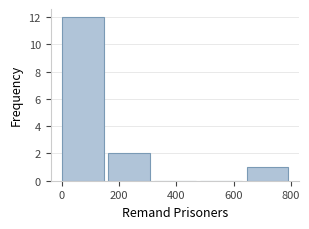

Reading left to right, list every bar in this chart as the range it spans on the x-axis followed by its height. Neither the bar edges nor the heights are printed on the chart, so give them approximately, as read against the axes.

0 to 160: 12
160 to 320: 2
320 to 480: 0
480 to 640: 0
640 to 800: 1